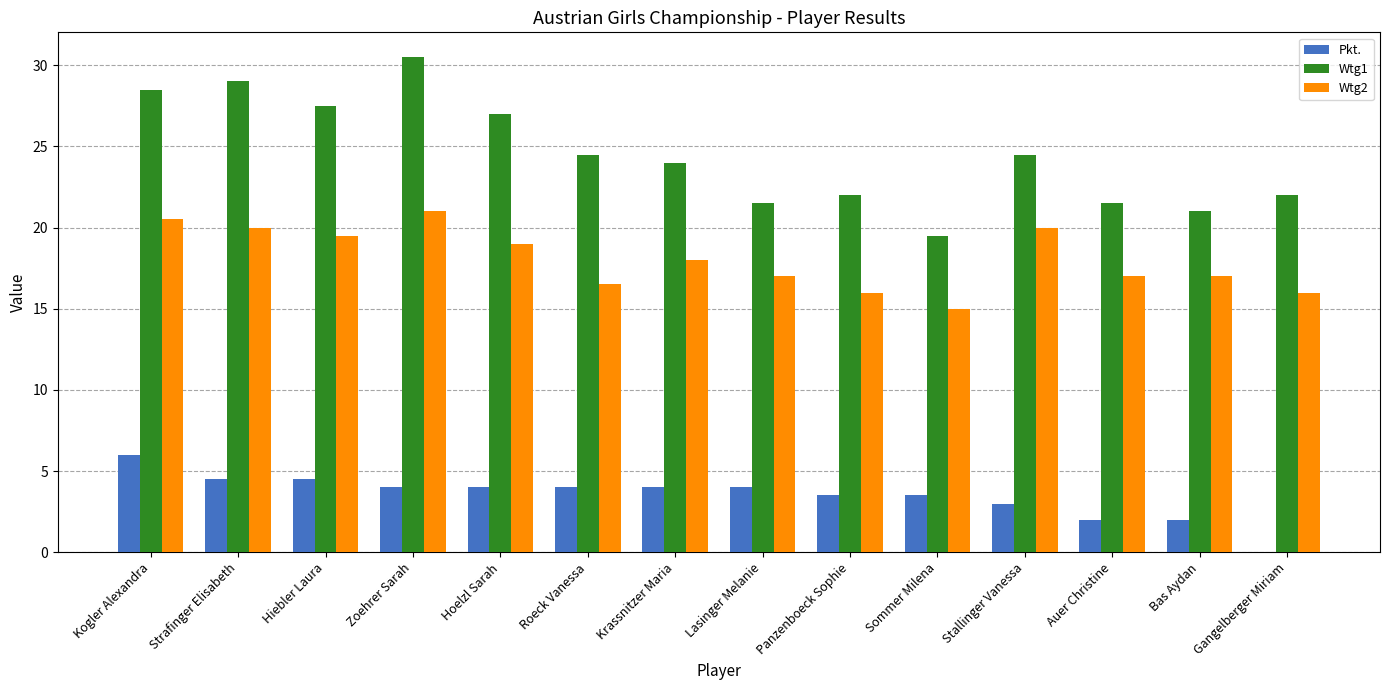

Reading left to right, extract all data points from this chart.

Pkt.: Kogler Alexandra=6.0	Strafinger Elisabeth=4.5	Hiebler Laura=4.5	Zoehrer Sarah=4.0	Hoelzl Sarah=4.0	Roeck Vanessa=4.0	Krassnitzer Maria=4.0	Lasinger Melanie=4.0	Panzenboeck Sophie=3.5	Sommer Milena=3.5	Stallinger Vanessa=3.0	Auer Christine=2.0	Bas Aydan=2.0	Gangelberger Miriam=0.0
Wtg1: Kogler Alexandra=28.5	Strafinger Elisabeth=29.0	Hiebler Laura=27.5	Zoehrer Sarah=30.5	Hoelzl Sarah=27.0	Roeck Vanessa=24.5	Krassnitzer Maria=24.0	Lasinger Melanie=21.5	Panzenboeck Sophie=22.0	Sommer Milena=19.5	Stallinger Vanessa=24.5	Auer Christine=21.5	Bas Aydan=21.0	Gangelberger Miriam=22.0
Wtg2: Kogler Alexandra=20.5	Strafinger Elisabeth=20.0	Hiebler Laura=19.5	Zoehrer Sarah=21.0	Hoelzl Sarah=19.0	Roeck Vanessa=16.5	Krassnitzer Maria=18.0	Lasinger Melanie=17.0	Panzenboeck Sophie=16.0	Sommer Milena=15.0	Stallinger Vanessa=20.0	Auer Christine=17.0	Bas Aydan=17.0	Gangelberger Miriam=16.0